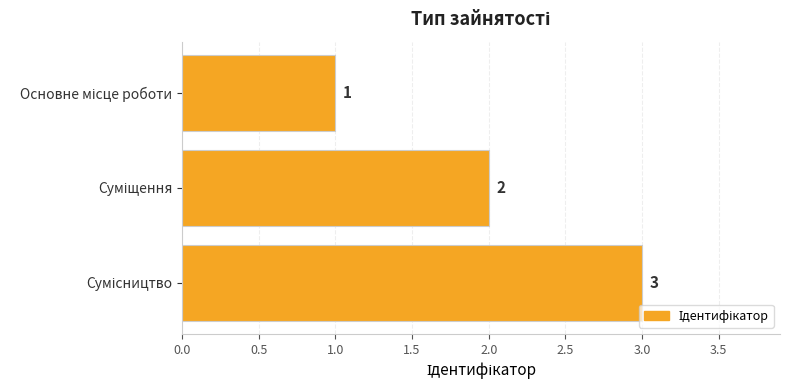

What is the maximum value shown in the chart?

3